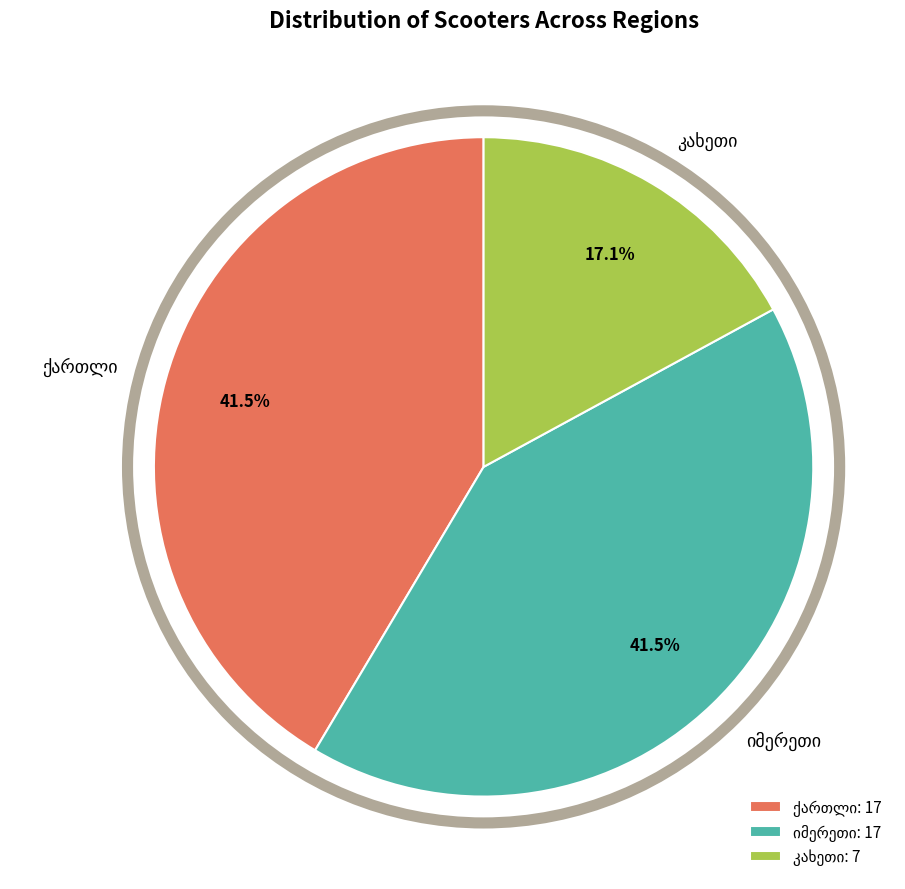

Is there a majority slice in this chart?

No